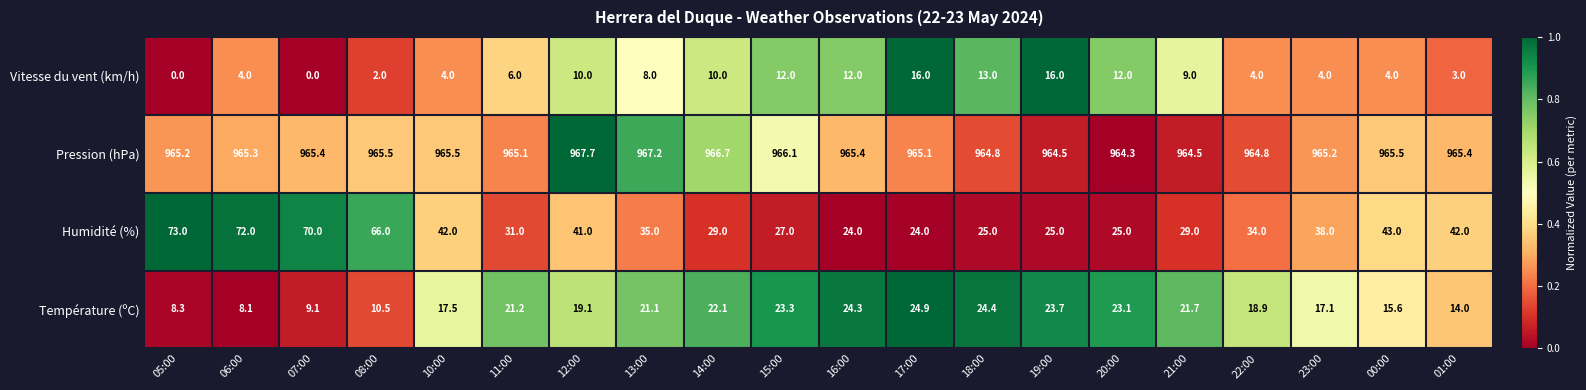

The value of Température (ºC) at 22:00 is 18.9. True or false?

True